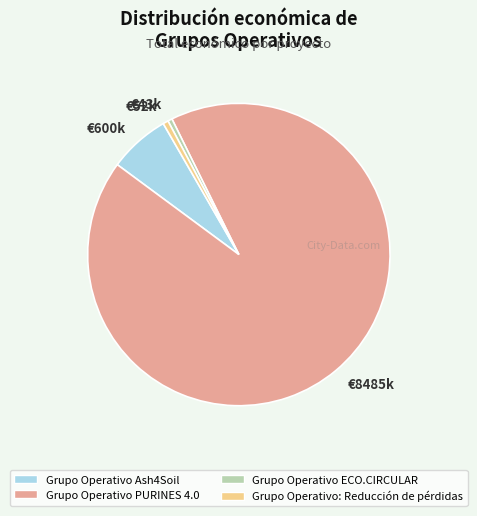

Which has a higher value, €52k or €8485k?

€8485k